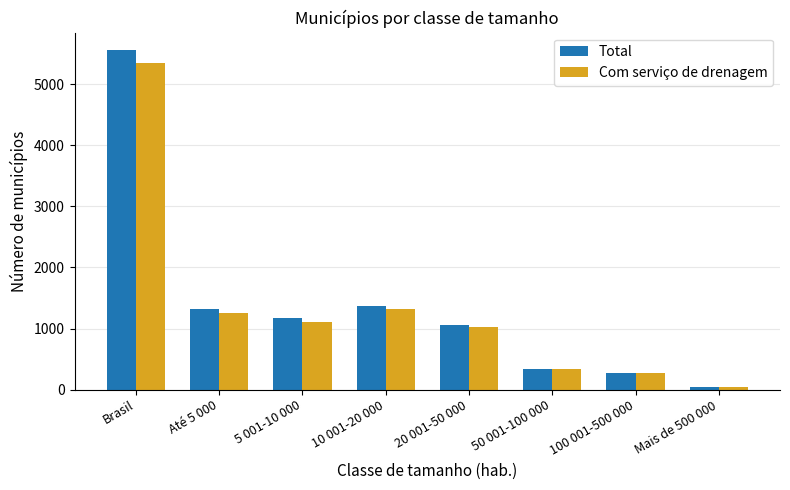

What is the total value across all series at 5 001-10 000?

2279